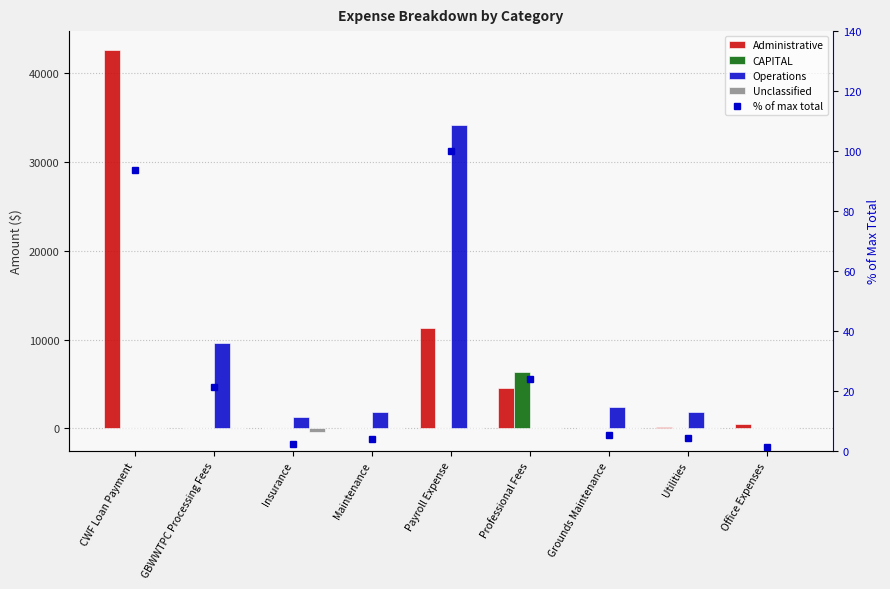

What is the label of the 7th bar from the left?

Grounds Maintenance